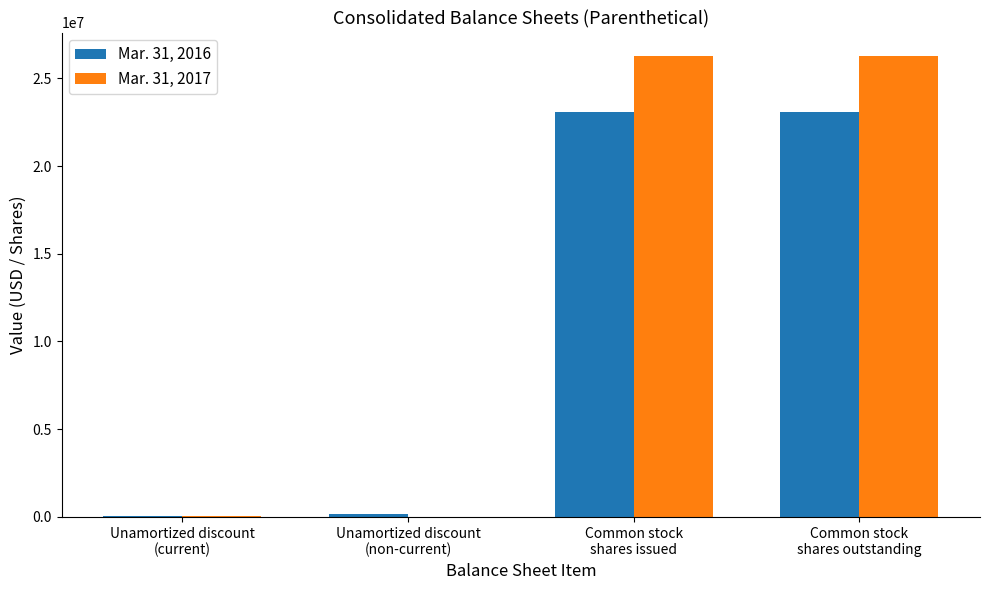

At which label is Mar. 31, 2017 closest to 13148715?

Unamortized discount
(current)